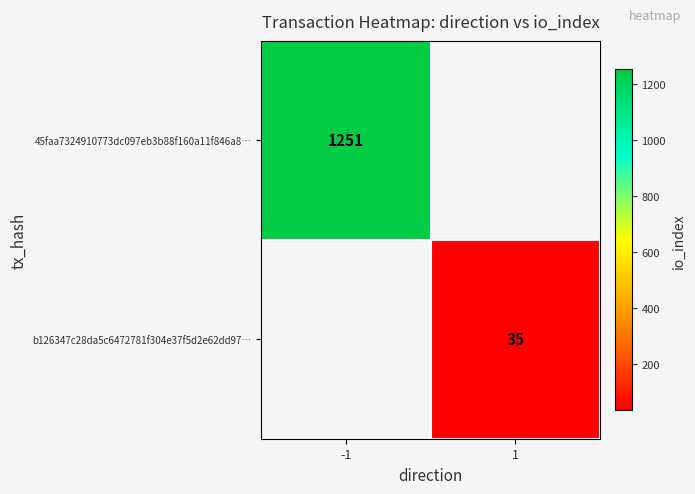

Is it true that 45faa7324910773dc097eb3b88f160a11f846a8… equals 1880.4 at -1?

False